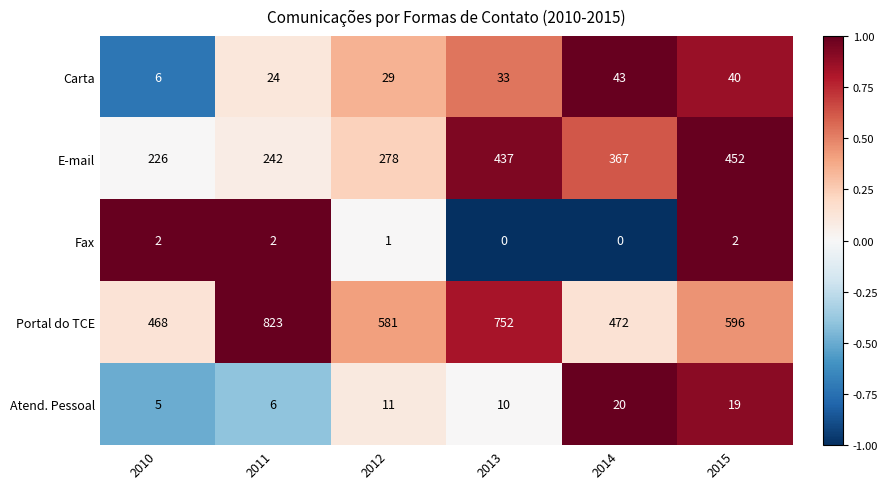

Which series has the widest spread of values?

Portal do TCE